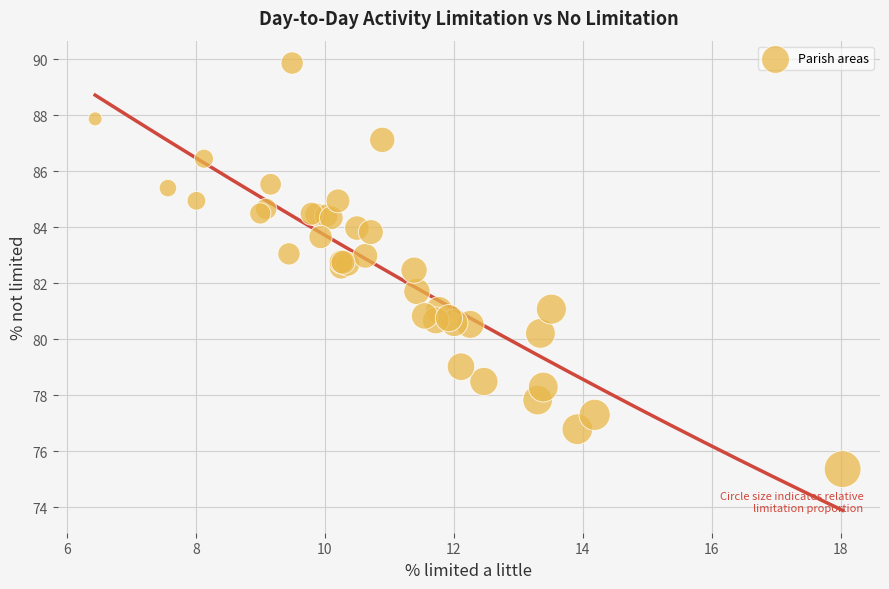

What Y value in the scatter plot is closest to 82?

81.7